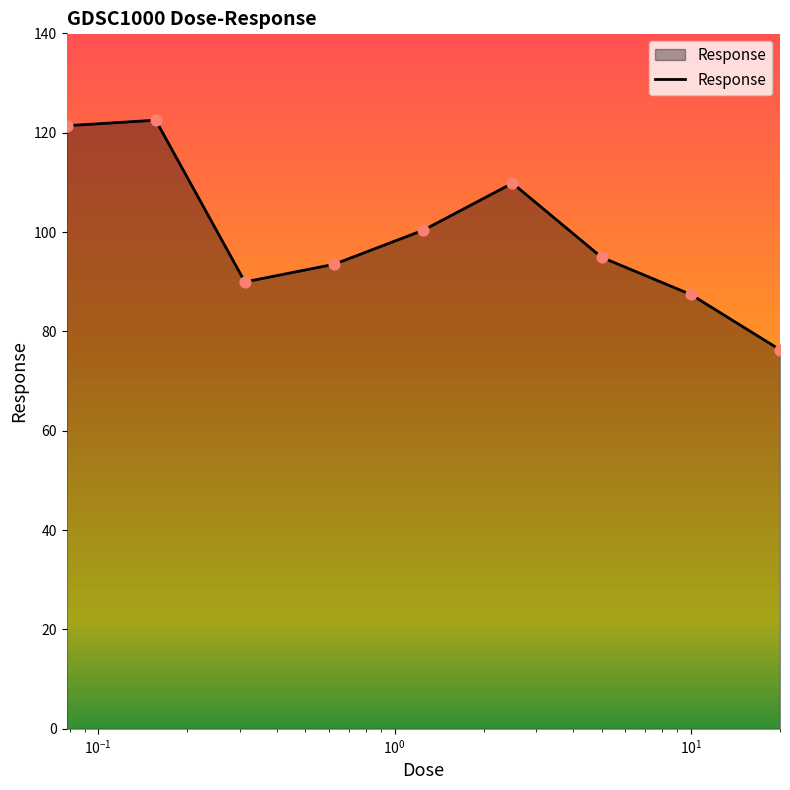

What is the difference between the maximum and minimum values?

46.2